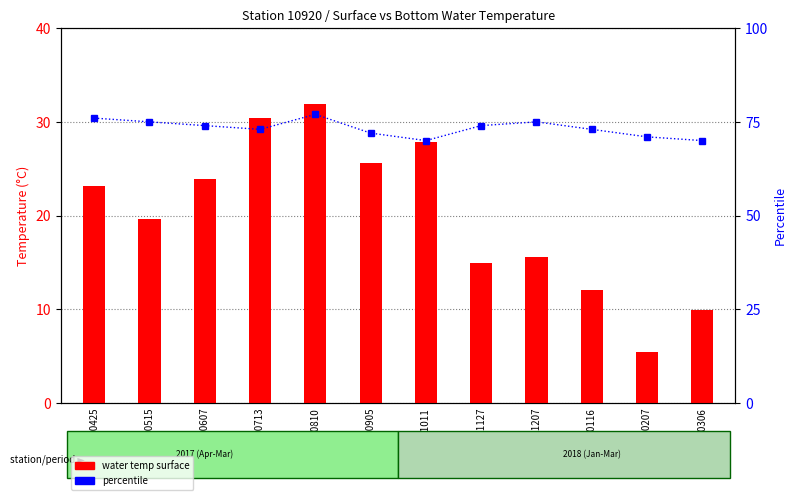

What is the average value of the percentile series?

73.3